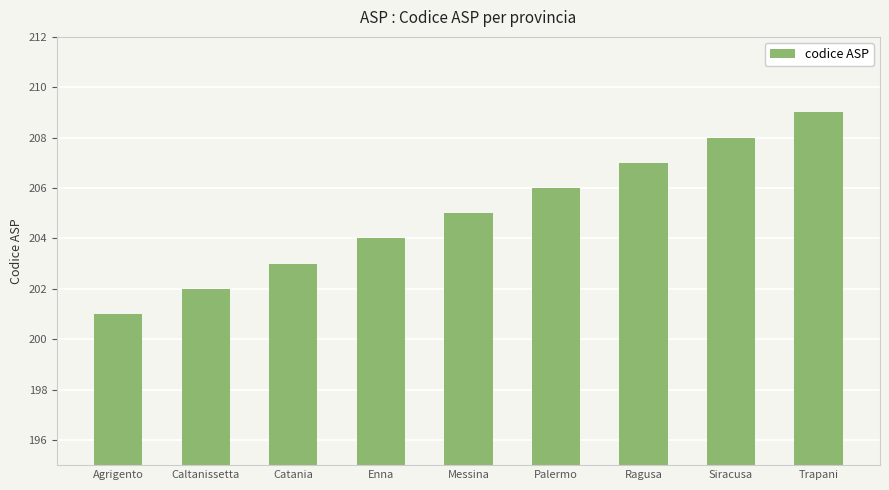

Reading right to left, what are all the values shown in this chart?

Trapani=209	Siracusa=208	Ragusa=207	Palermo=206	Messina=205	Enna=204	Catania=203	Caltanissetta=202	Agrigento=201